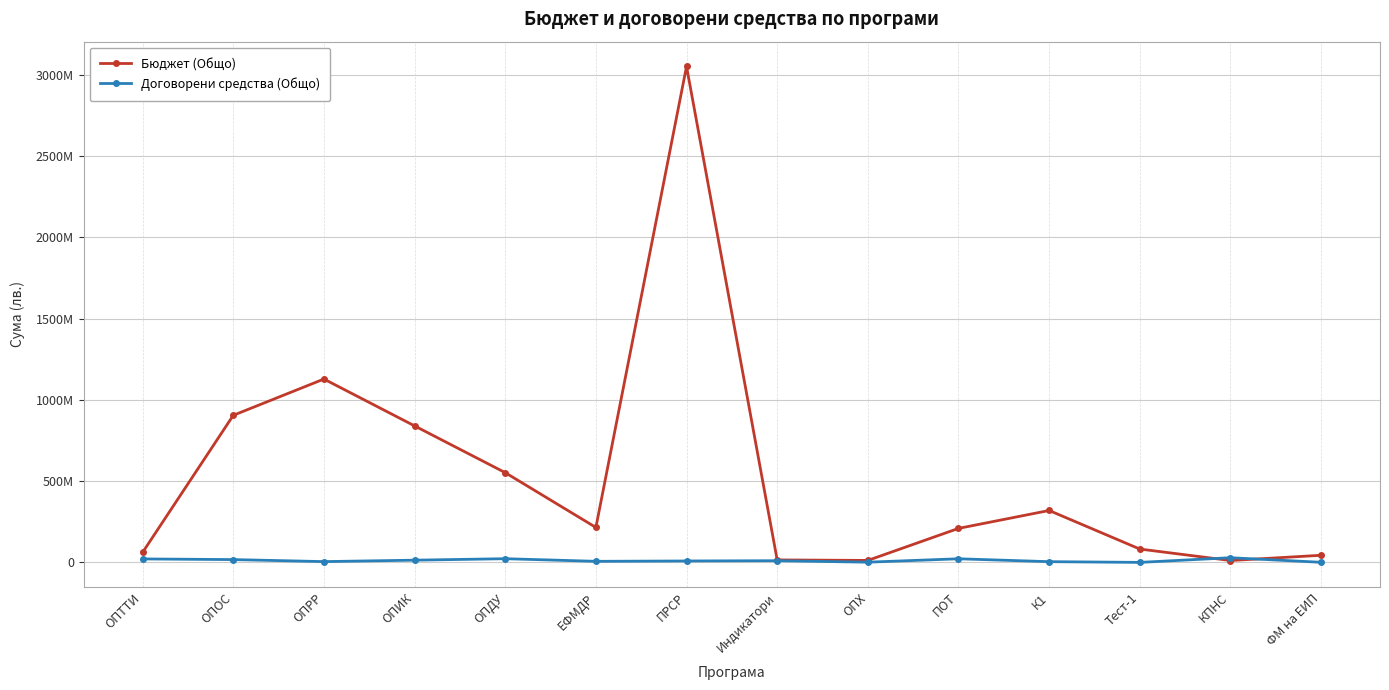

At which category does the chart reach its peak across all series?

ПРСР